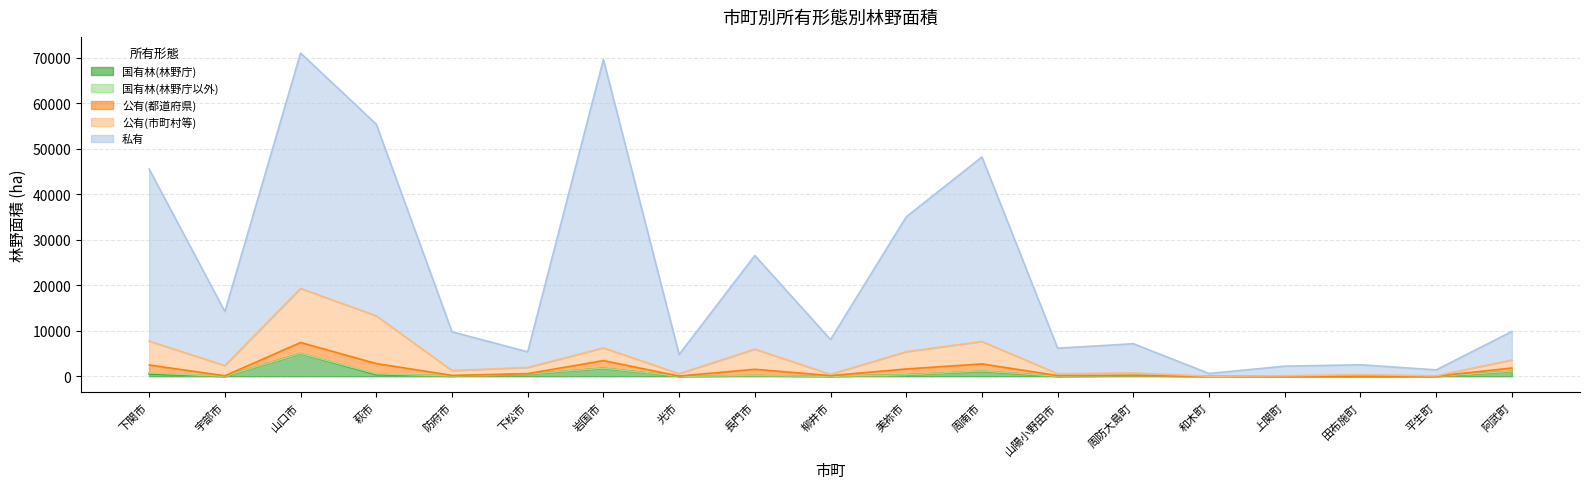

Where is the first local minimum for 国有林(林野庁)?

宇部市